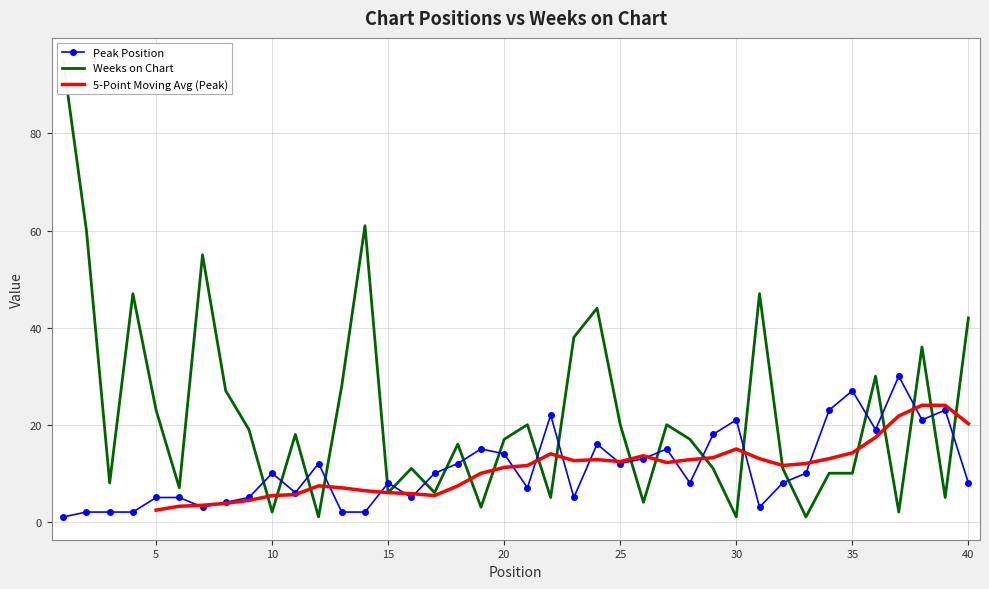

After their last crossing, which series has the higher values: Peak Position or Weeks on Chart?

Weeks on Chart